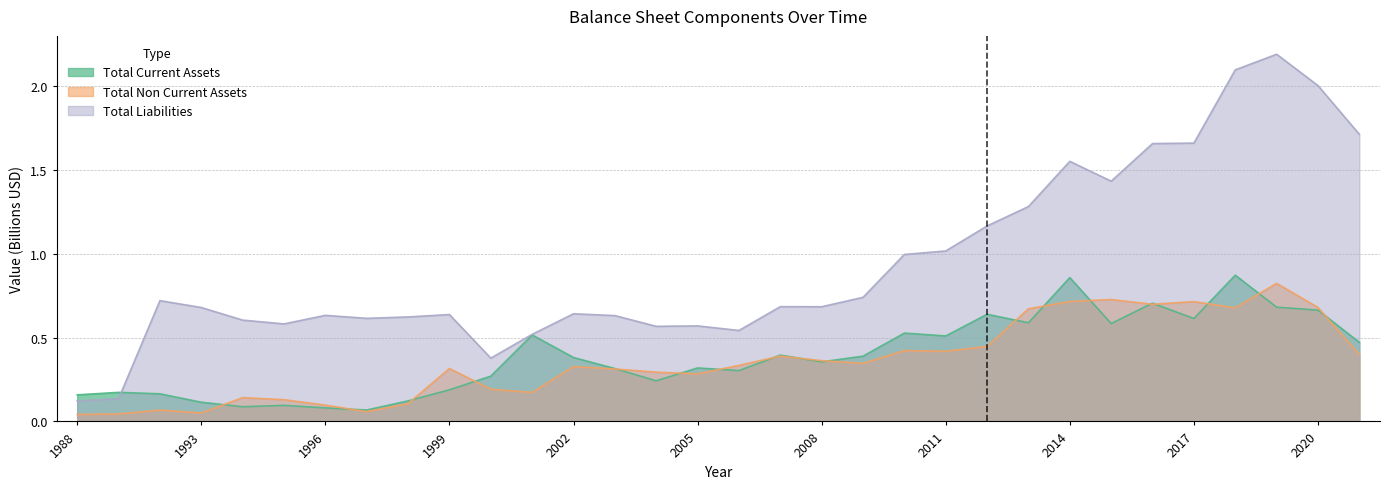

Rank the categories by Total Liabilities value from highest to lowest.

2019, 2018, 2020, 2021, 2017, 2016, 2014, 2015, 2013, 2012, 2011, 2010, 2009, 1992, 2007, 2008, 1993, 2002, 1999, 1996, 2003, 1998, 1997, 1994, 1995, 2005, 2004, 2006, 2001, 2000, 1989, 1988